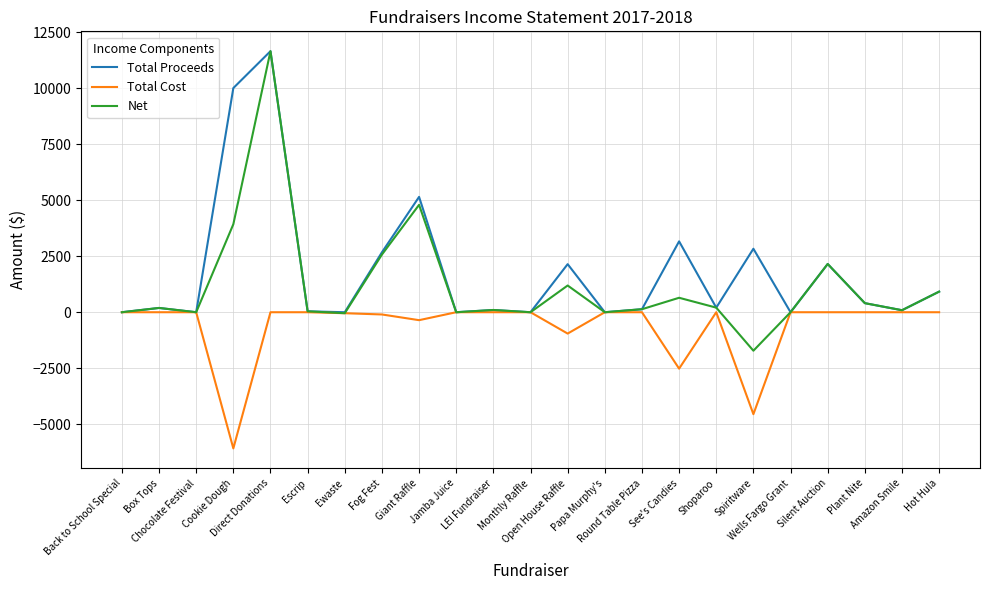

Which series has the largest range (max minus min)?

Net